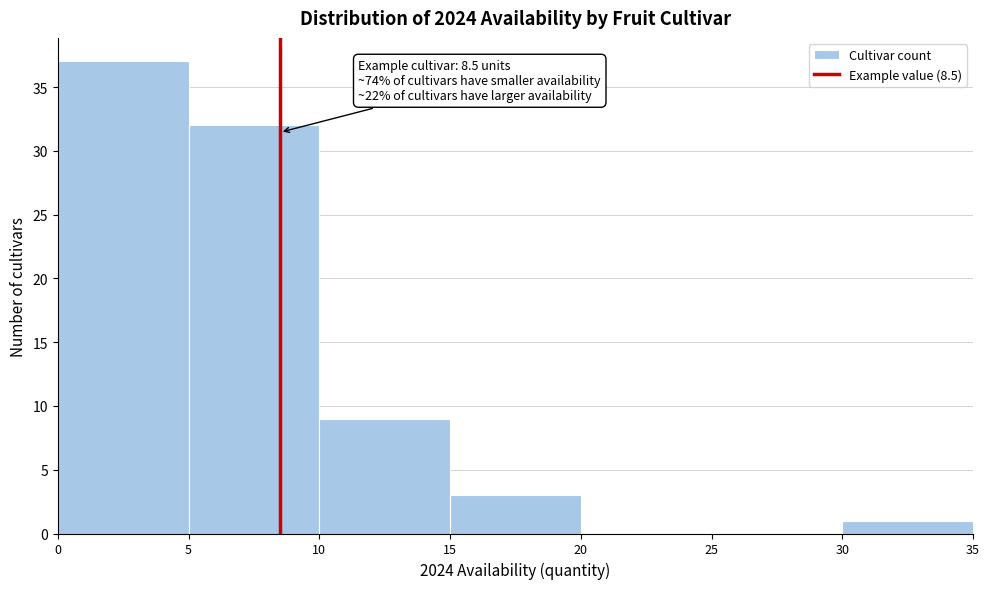

Which range on the x-axis has the tallest bar?

0 to 5